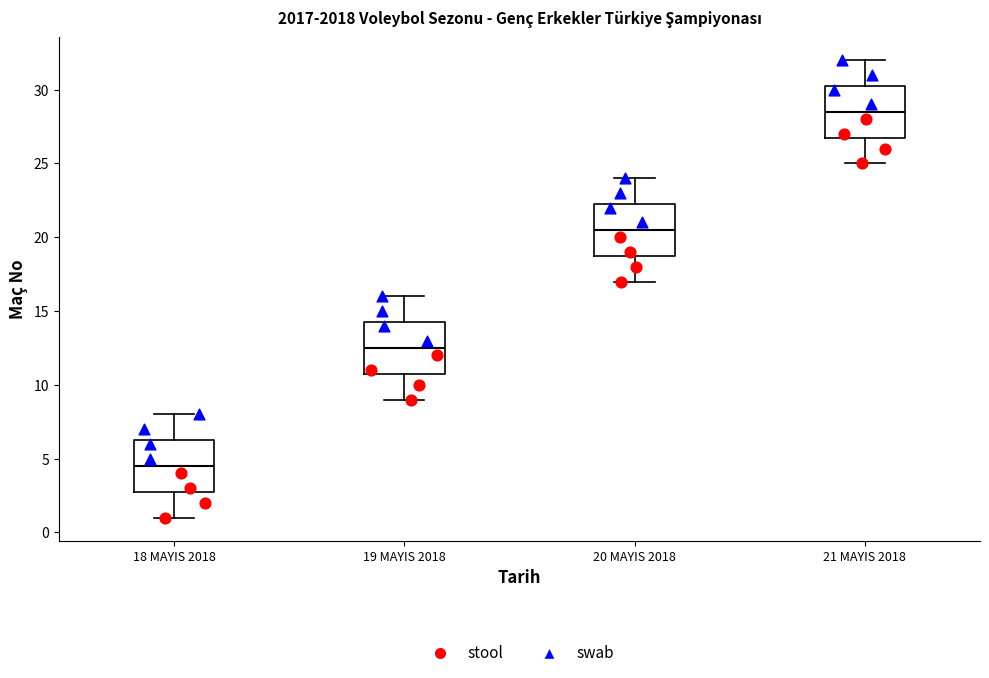

Reading left to right, transcribe this box plot: for each box, give where its median line is, the range the box spans, and where its two whiskers end, as read against the y-axis. The values are not printed on the chart, so give them approximately, as read against the axis.

18 MAYIS 2018: median 4.5, box 3.0 to 6.5, whiskers 1.0 to 8.0
19 MAYIS 2018: median 12.5, box 11.0 to 14.5, whiskers 9.0 to 16.0
20 MAYIS 2018: median 20.5, box 19.0 to 22.5, whiskers 17.0 to 24.0
21 MAYIS 2018: median 28.5, box 27.0 to 30.5, whiskers 25.0 to 32.0